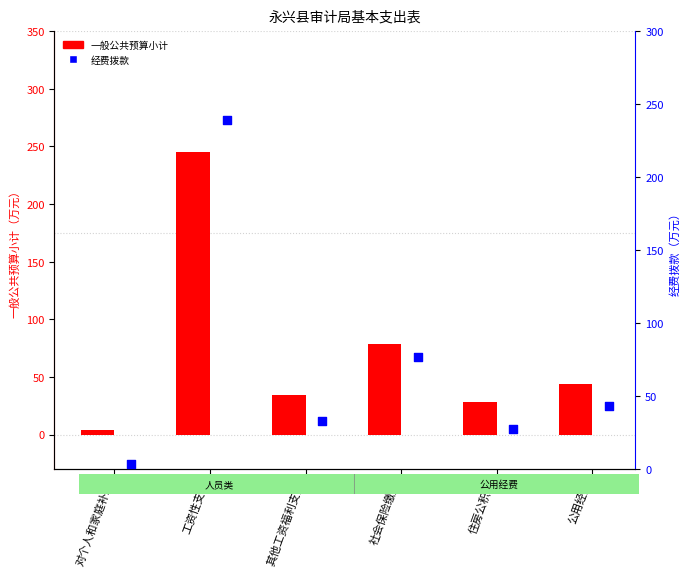

Which series reaches the maximum Y coordinate?

一般公共预算小计